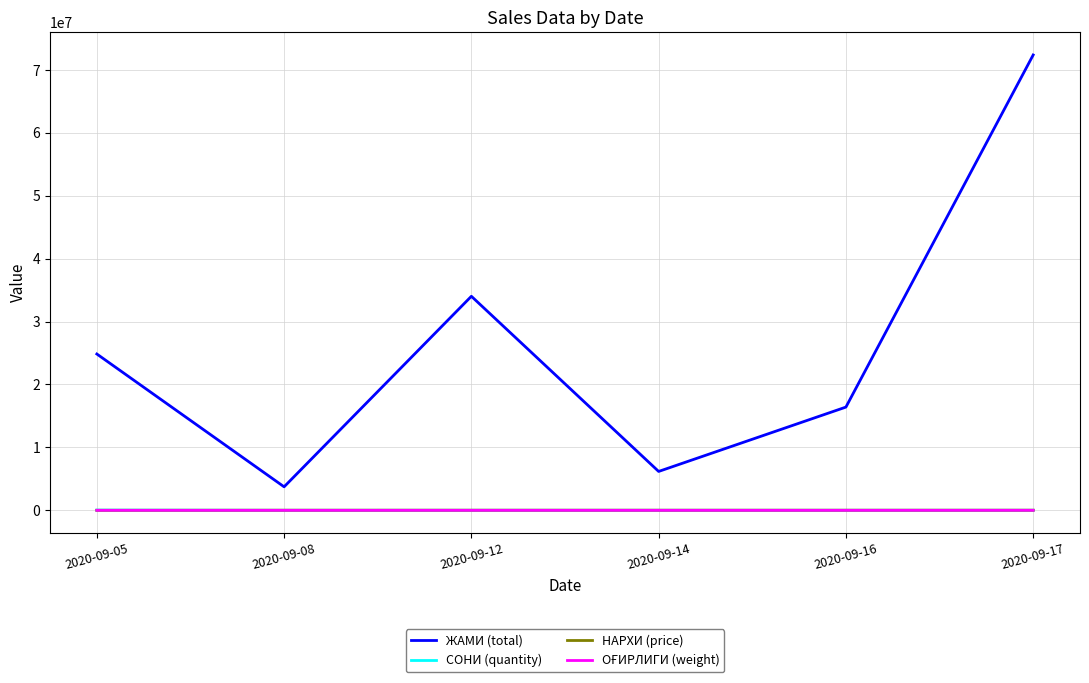

True or false: НАРХИ (price) and ЖАМИ (total) cross at least once.

False